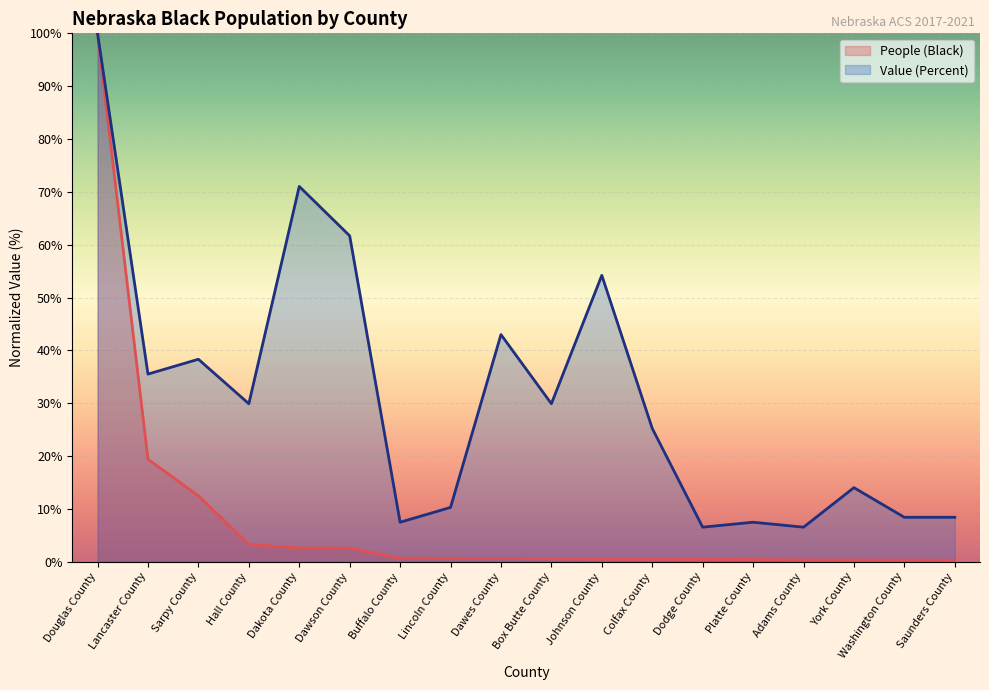

Rank the series at Dawes County from highest to lowest value.

Value (Percent), People (Black)